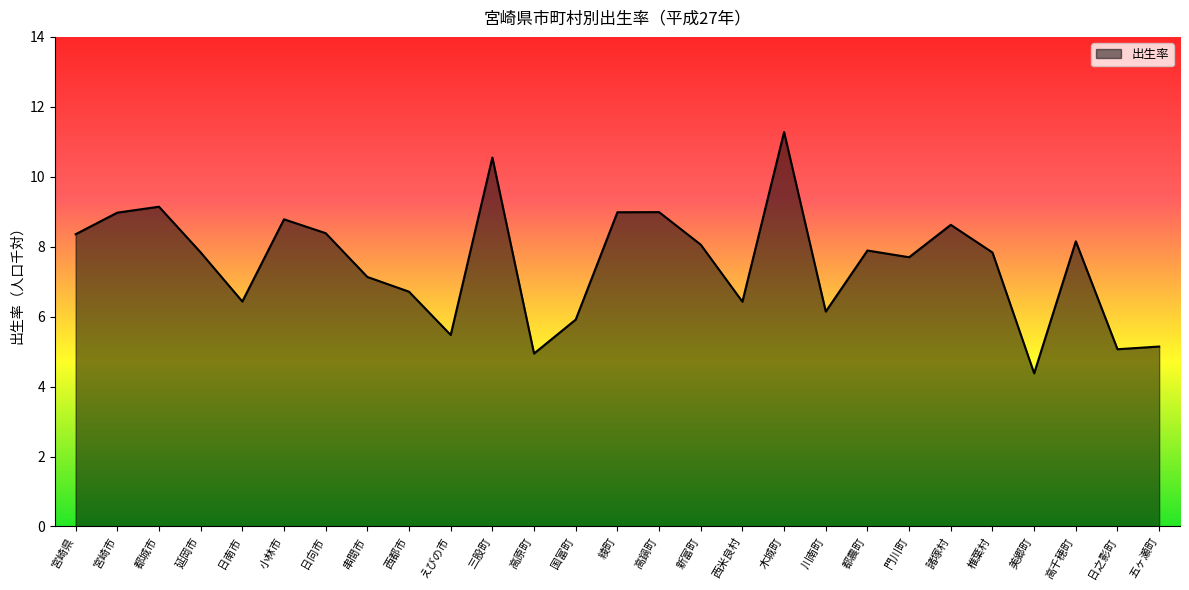

What is the approximate value at 都城市?

9.1